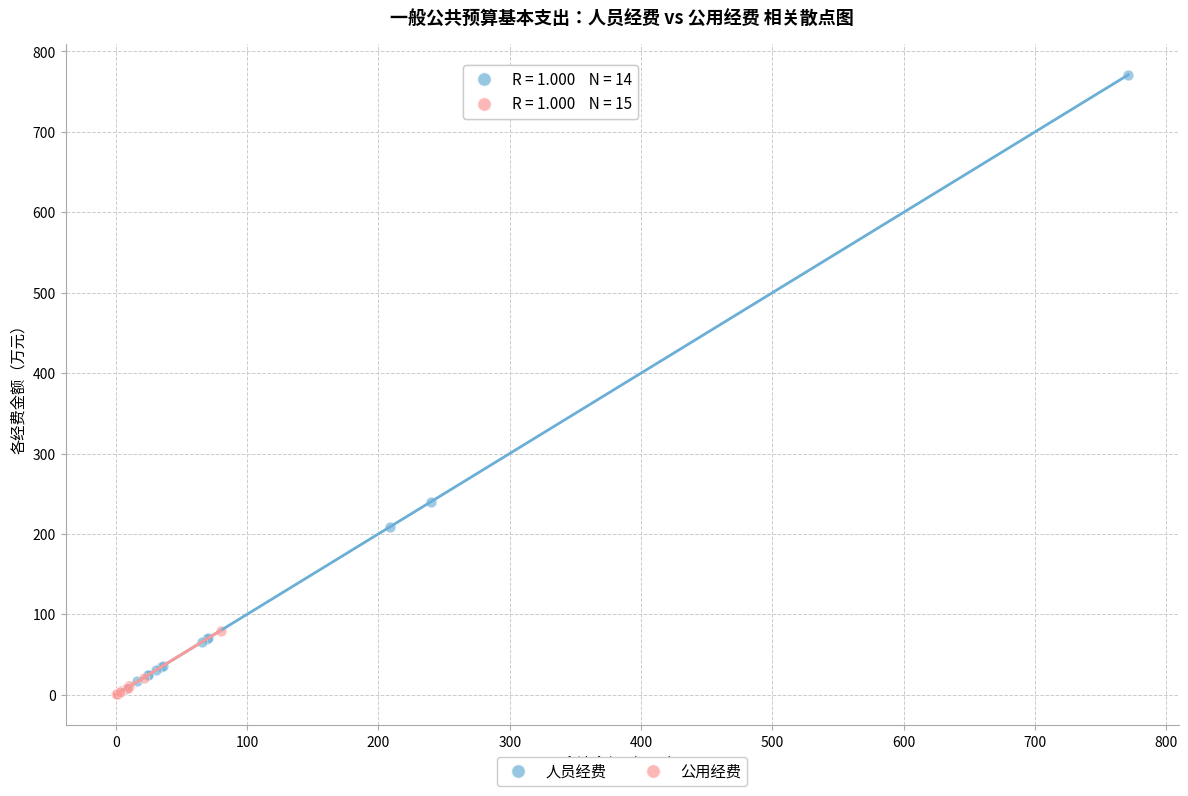

Which series has the widest spread of Y values?

人员经费